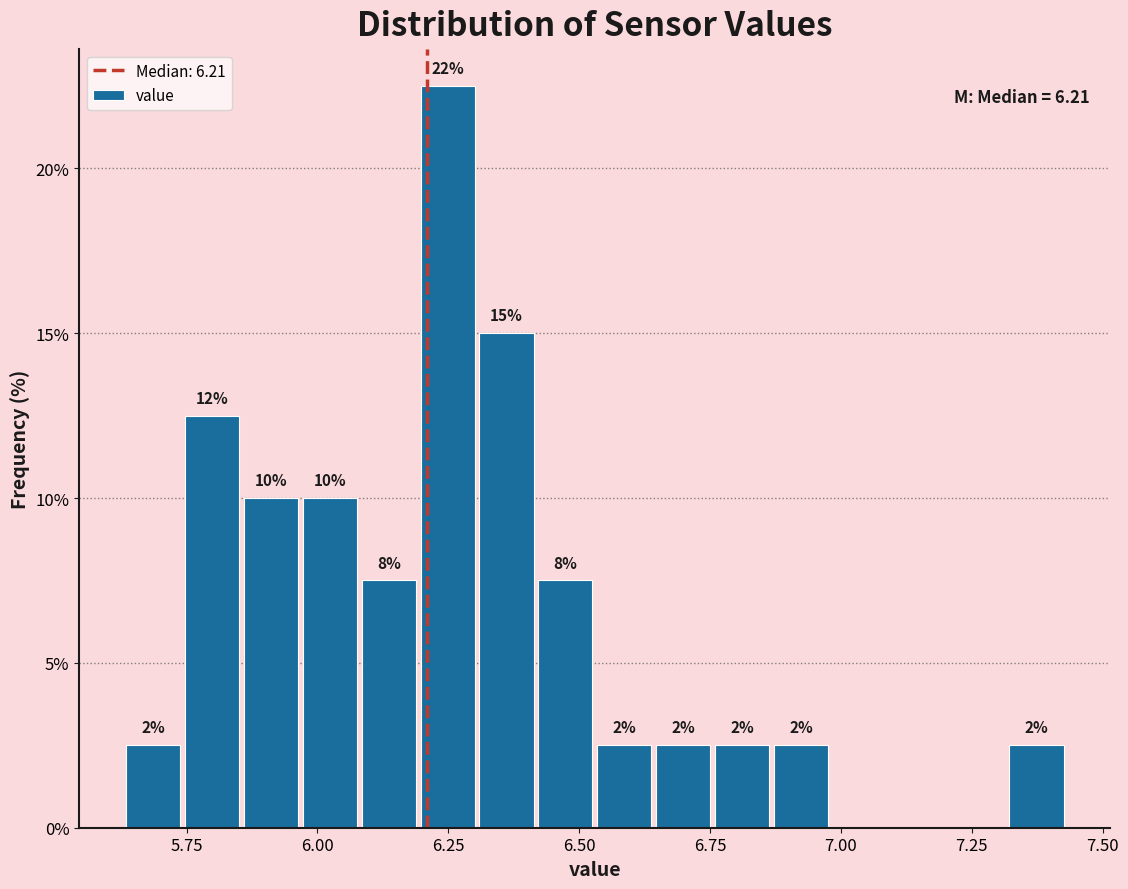

Around what value on the x-axis is the tallest bar? Give the approximate position of its centre, as read against the axis.

6.25